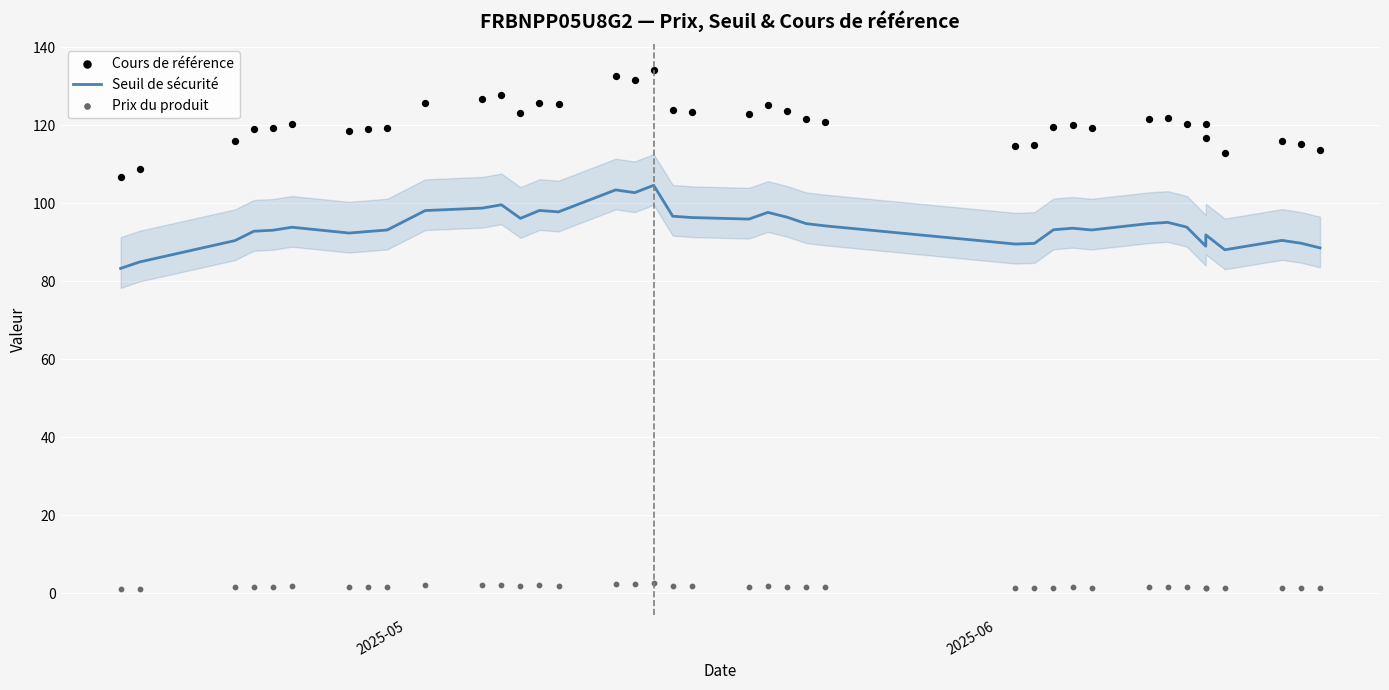

At how many categories does at least one series exceed 11?

39